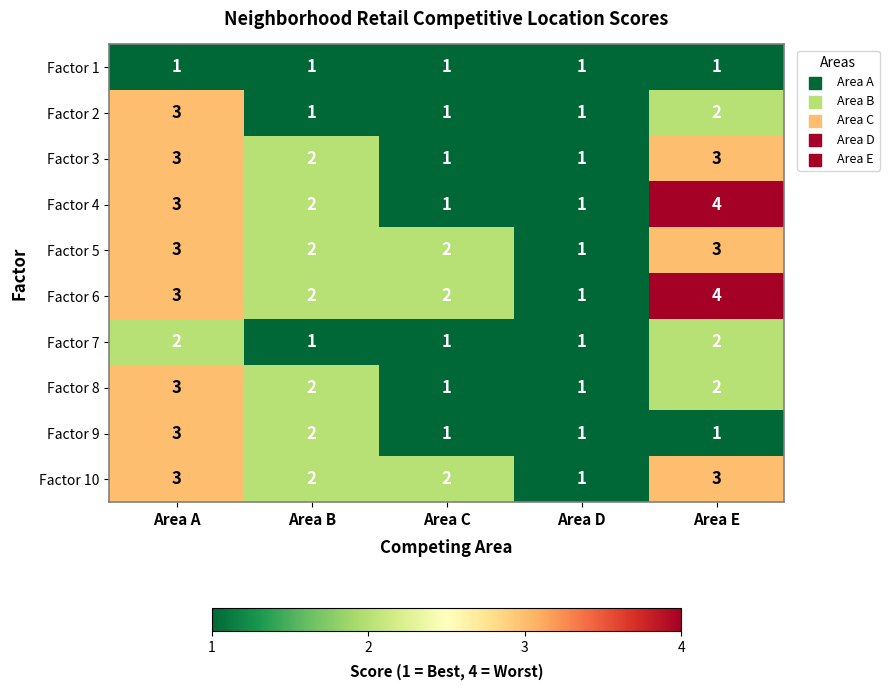

Count the Factor 5 values in the range 2 to 3.

4